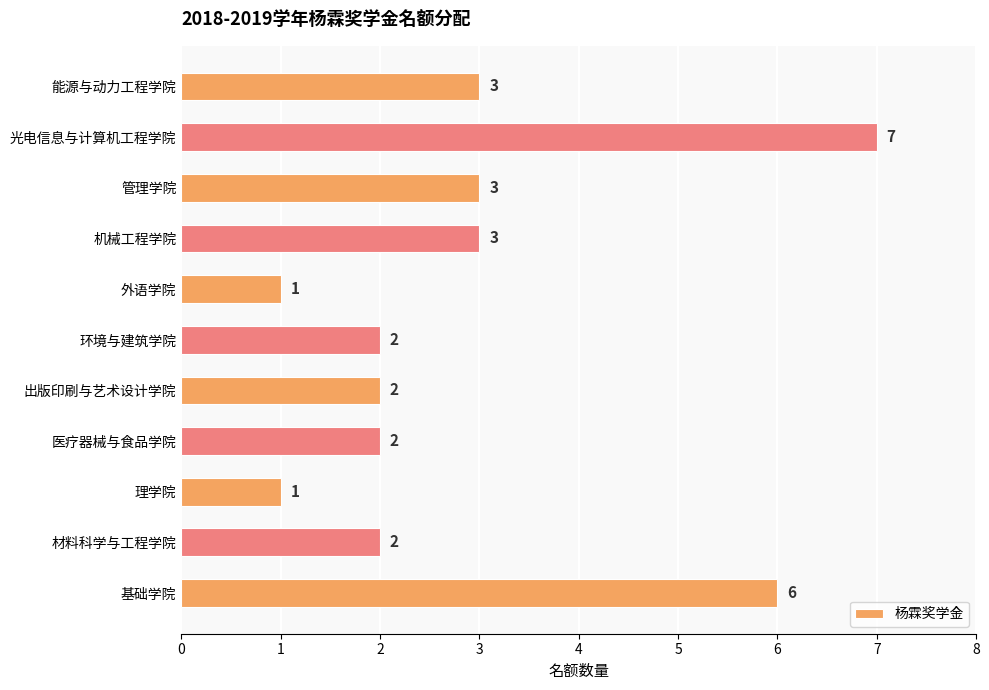

What is the ratio of the value at 材料科学与工程学院 to the value at 环境与建筑学院?

1.0